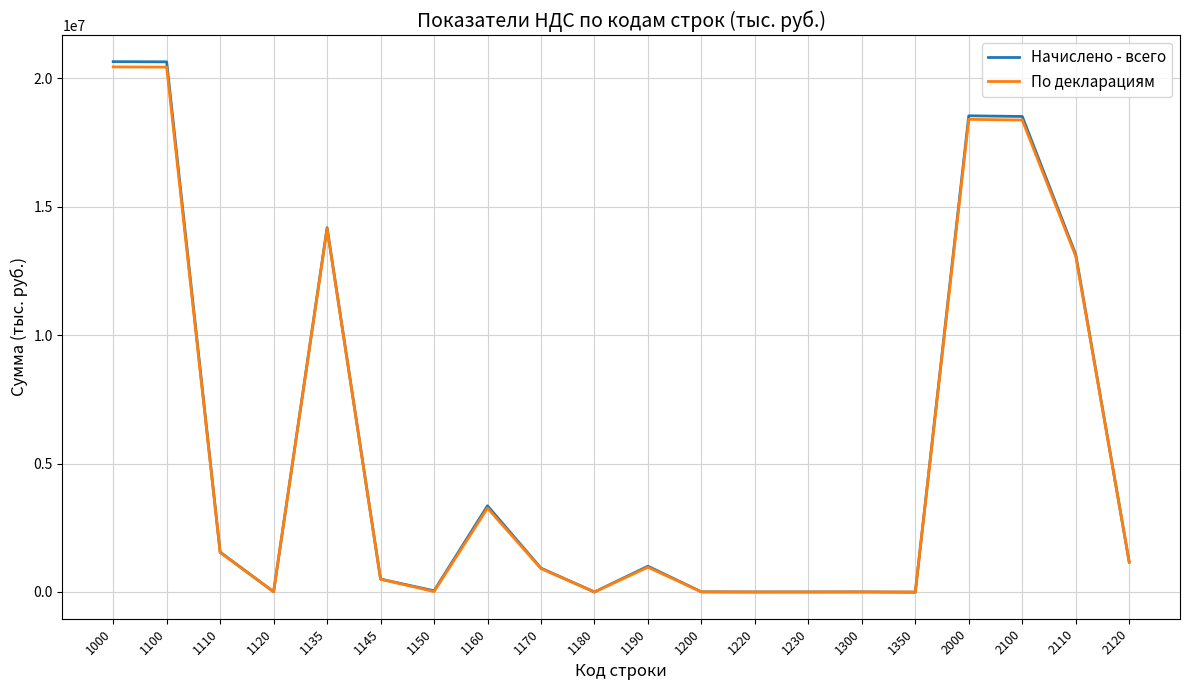

What value does the По декларациям series have at 1160?

3264948